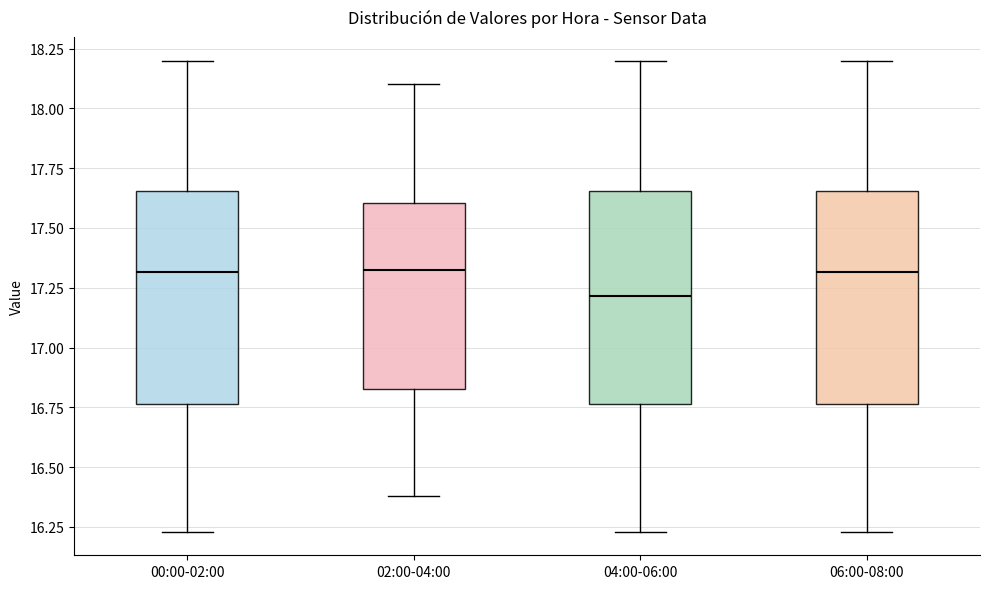

Reading left to right, read every box against the y-axis: the position of its median line, the range the box covers, and the ends of its whiskers. The values are not printed on the chart, so give them approximately, as read against the axis.

00:00-02:00: median 17.30, box 16.75 to 17.65, whiskers 16.25 to 18.20
02:00-04:00: median 17.35, box 16.85 to 17.60, whiskers 16.40 to 18.10
04:00-06:00: median 17.20, box 16.75 to 17.65, whiskers 16.25 to 18.20
06:00-08:00: median 17.30, box 16.75 to 17.65, whiskers 16.25 to 18.20